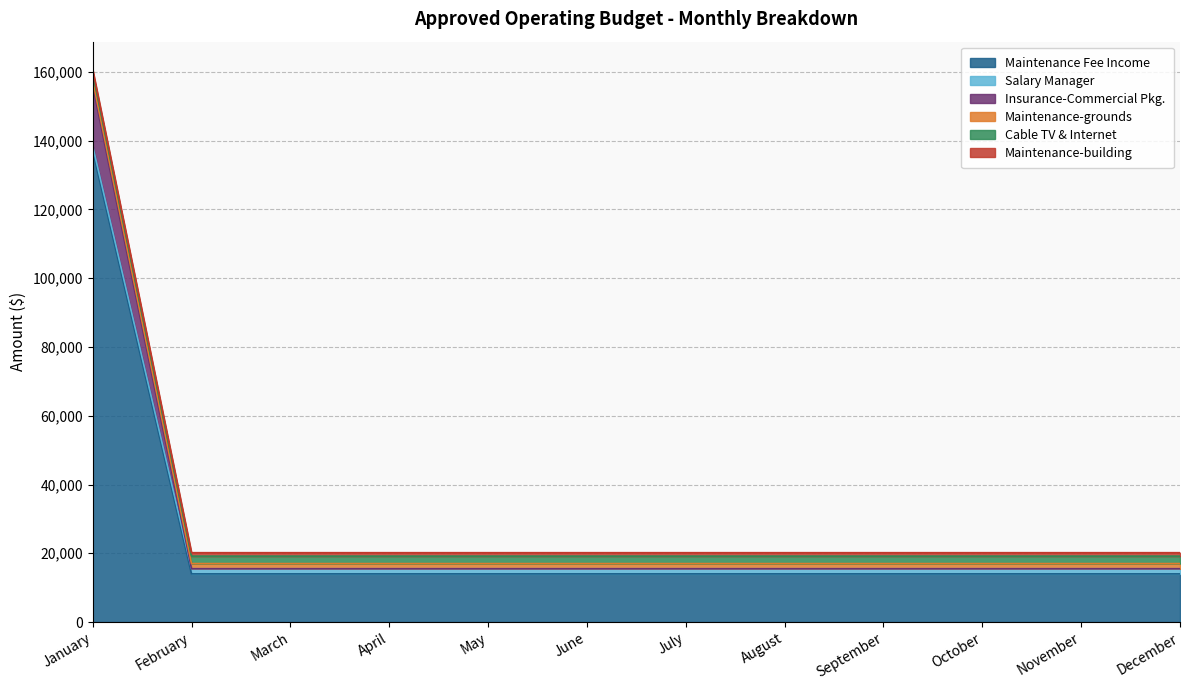

Reading right to left, transcribe all the data shown in this chart.

Maintenance Fee Income: December=14000.0	November=14000.0	October=14000.0	September=14000.0	August=14000.0	July=14000.0	June=14000.0	May=14000.0	April=14000.0	March=14000.0	February=14000.0	January=137000.0
Salary Manager: December=1500.0	November=1500.0	October=1500.0	September=1500.0	August=1500.0	July=1500.0	June=1500.0	May=1500.0	April=1500.0	March=1500.0	February=1500.0	January=1500.0
Insurance-Commercial Pkg.: December=0.0	November=0.0	October=0.0	September=0.0	August=0.0	July=0.0	June=0.0	May=0.0	April=0.0	March=0.0	February=0.0	January=17600.0
Maintenance-grounds: December=1500.0	November=1500.0	October=1500.0	September=1500.0	August=1500.0	July=1500.0	June=1500.0	May=1500.0	April=1500.0	March=1500.0	February=1500.0	January=1500.0
Cable TV & Internet: December=2166.7	November=2166.7	October=2166.7	September=2166.7	August=2166.7	July=2166.7	June=2166.7	May=2166.7	April=2166.7	March=2166.7	February=2166.7	January=2166.7
Maintenance-building: December=1000.0	November=1000.0	October=1000.0	September=1000.0	August=1000.0	July=1000.0	June=1000.0	May=1000.0	April=1000.0	March=1000.0	February=1000.0	January=1000.0